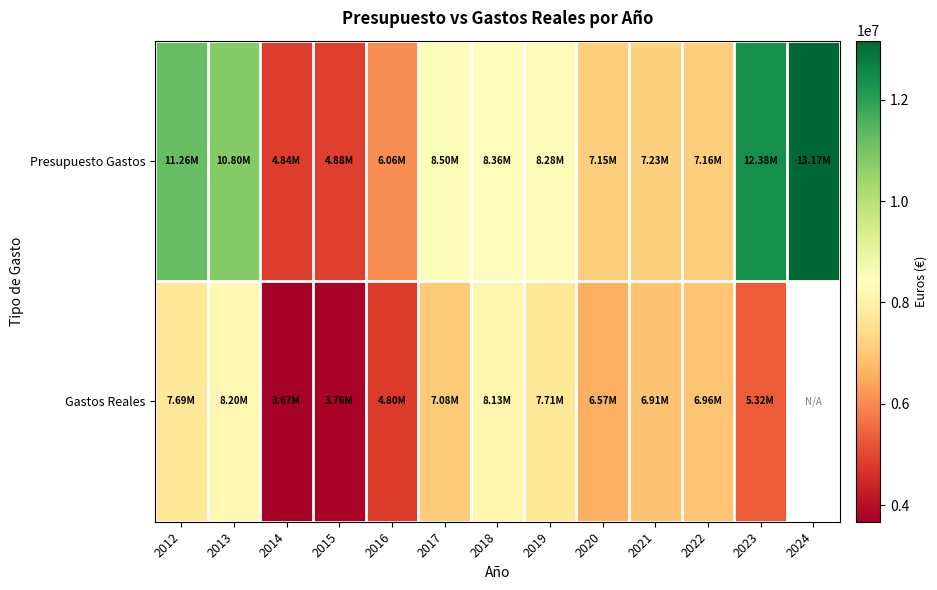

At which category does the chart reach its minimum across all series?

2014